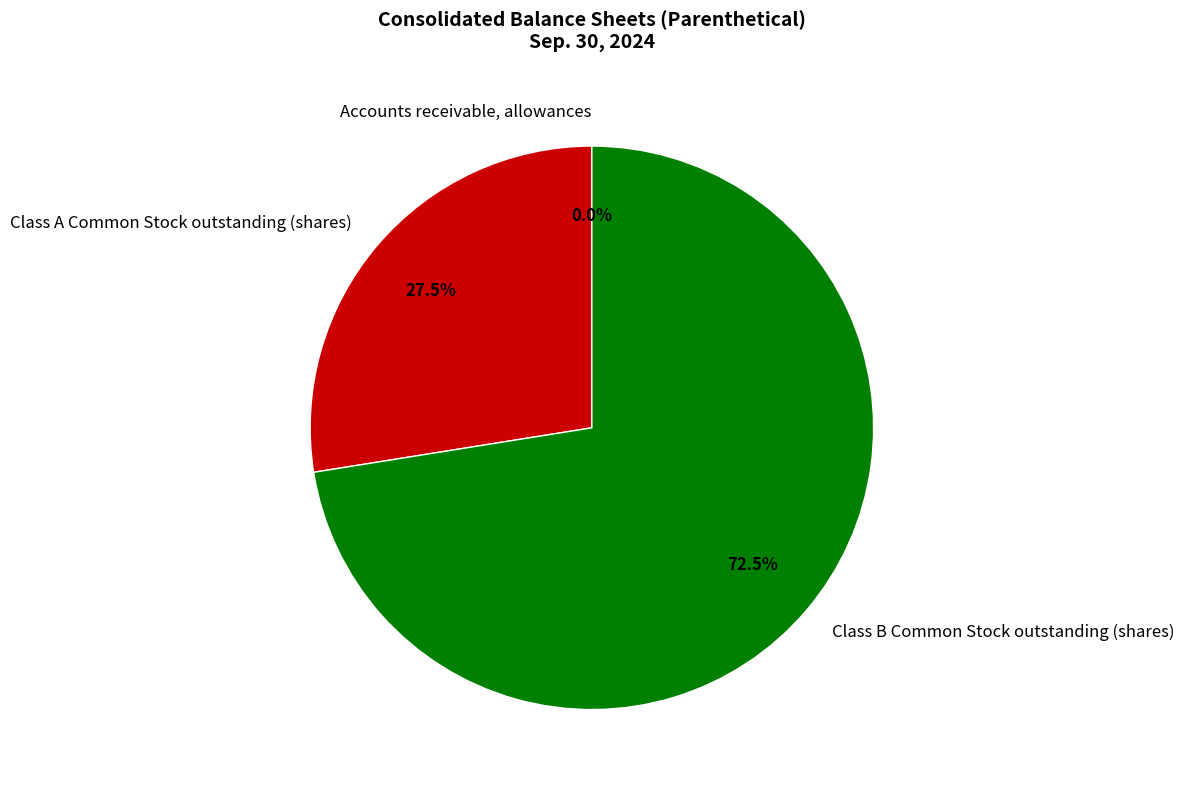

Between Class B Common Stock outstanding (shares) and Class A Common Stock outstanding (shares), which is larger?

Class B Common Stock outstanding (shares)